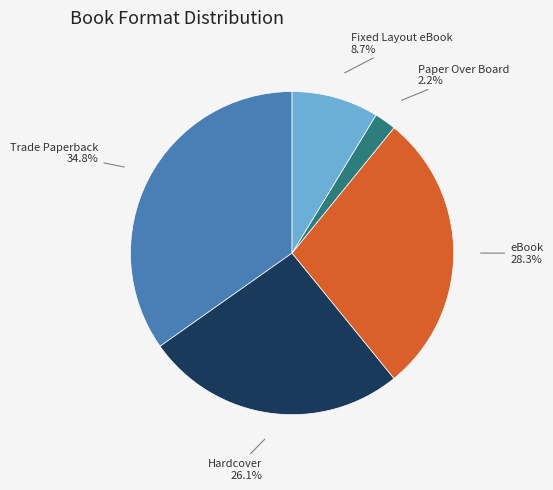

To the nearest percent, what is the difference between the largest and smallest slice percentages?

33%